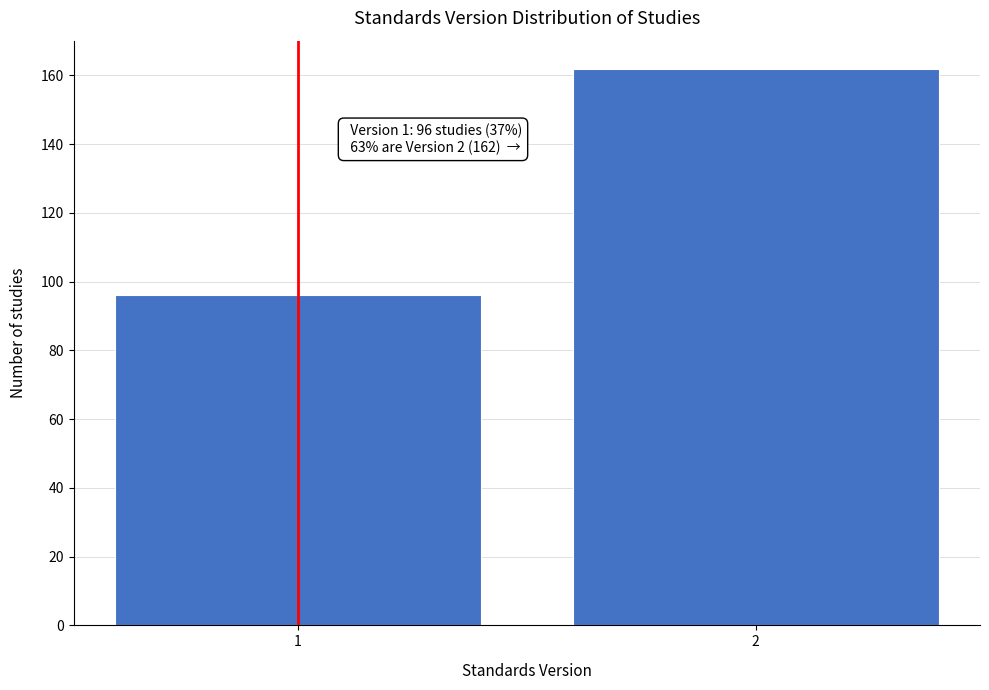

Reading left to right, list all the values displayed in this chart.

1=96	2=162